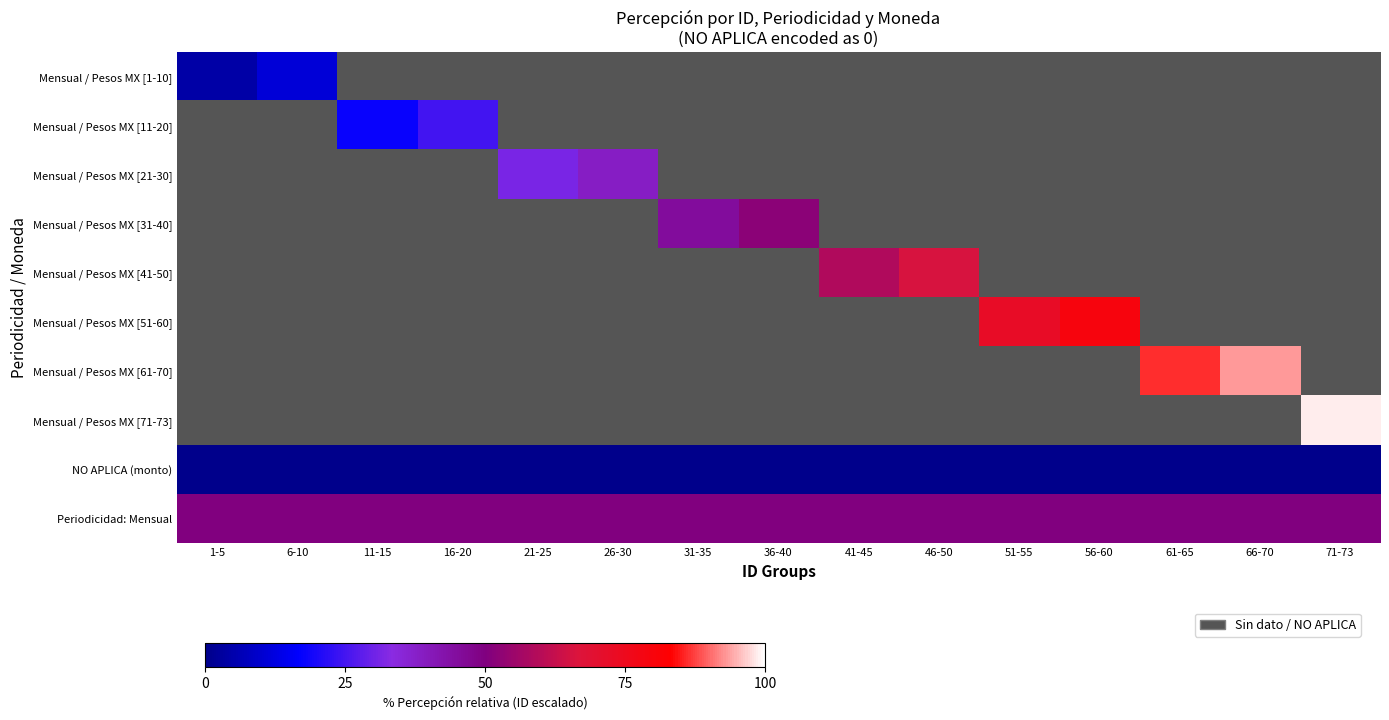

How many values in Mensual / Pesos MX [61-70] are above zero?

2